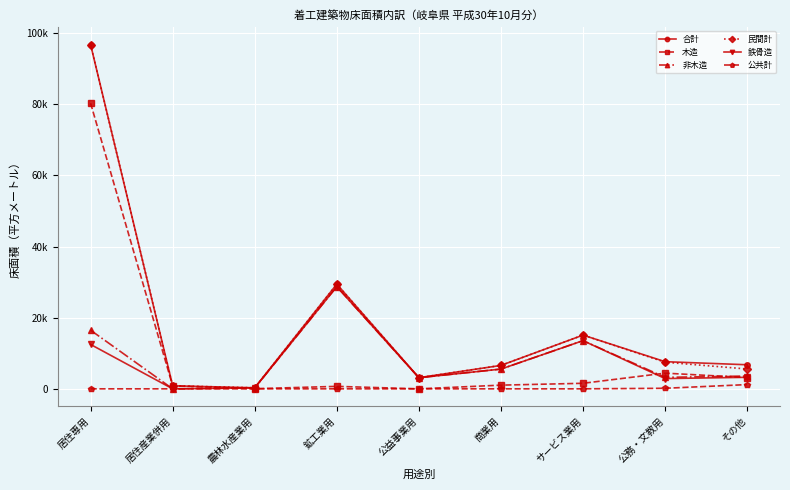

The 民間計 series shows 7481 at 公務・文教用. True or false?

True